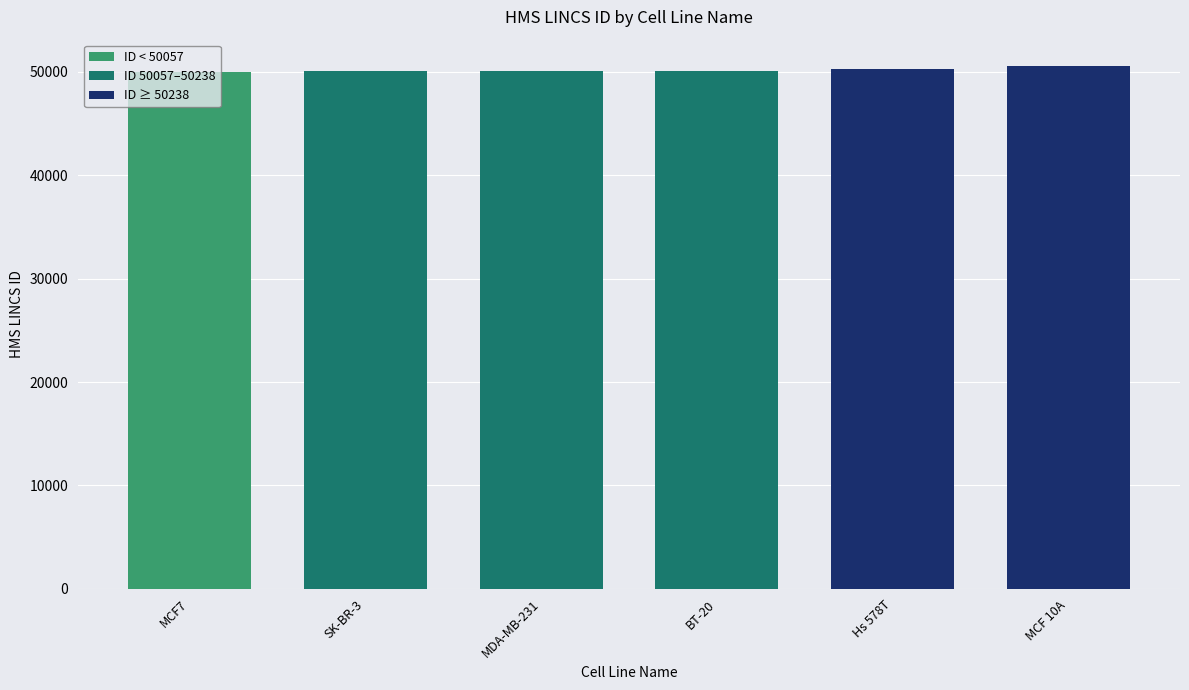

At which label does the data first exceed 50105?

Hs 578T